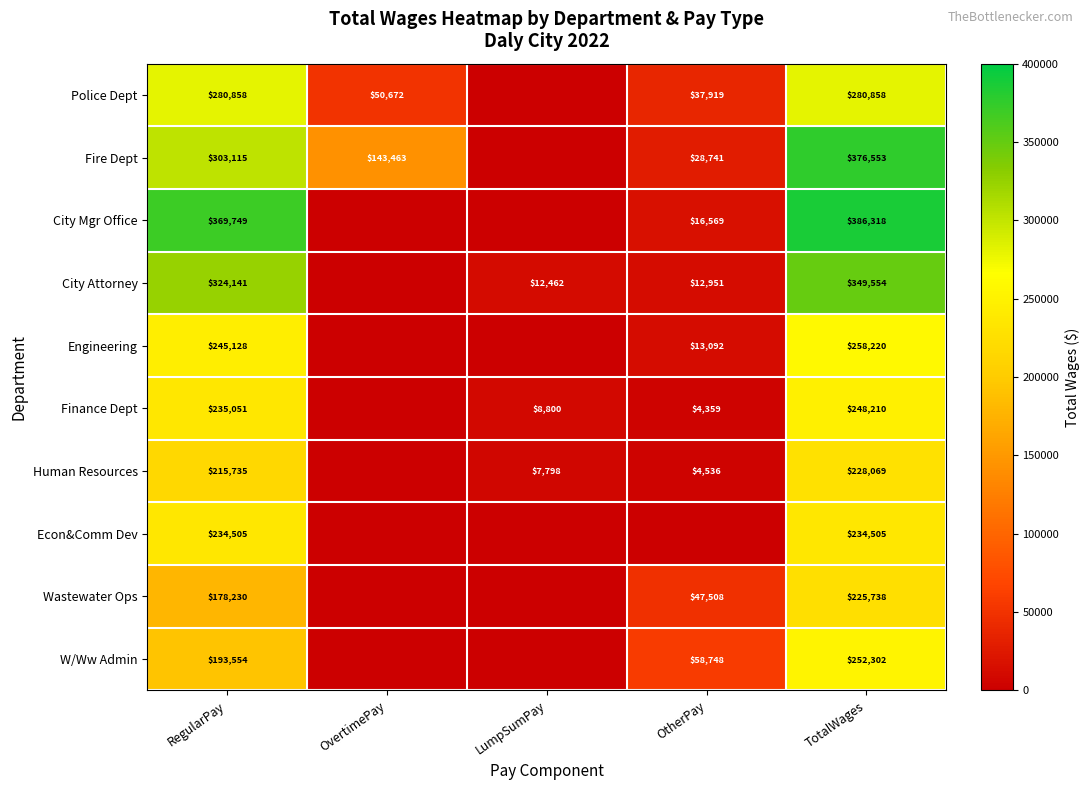

Between TotalWages and OvertimePay, which is larger?

TotalWages